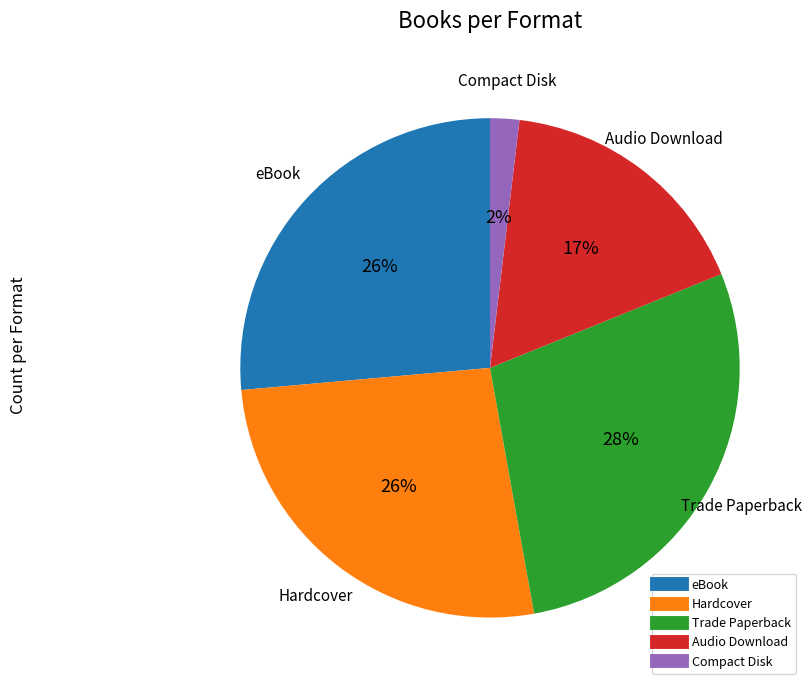

How many slices are in this pie chart?

5